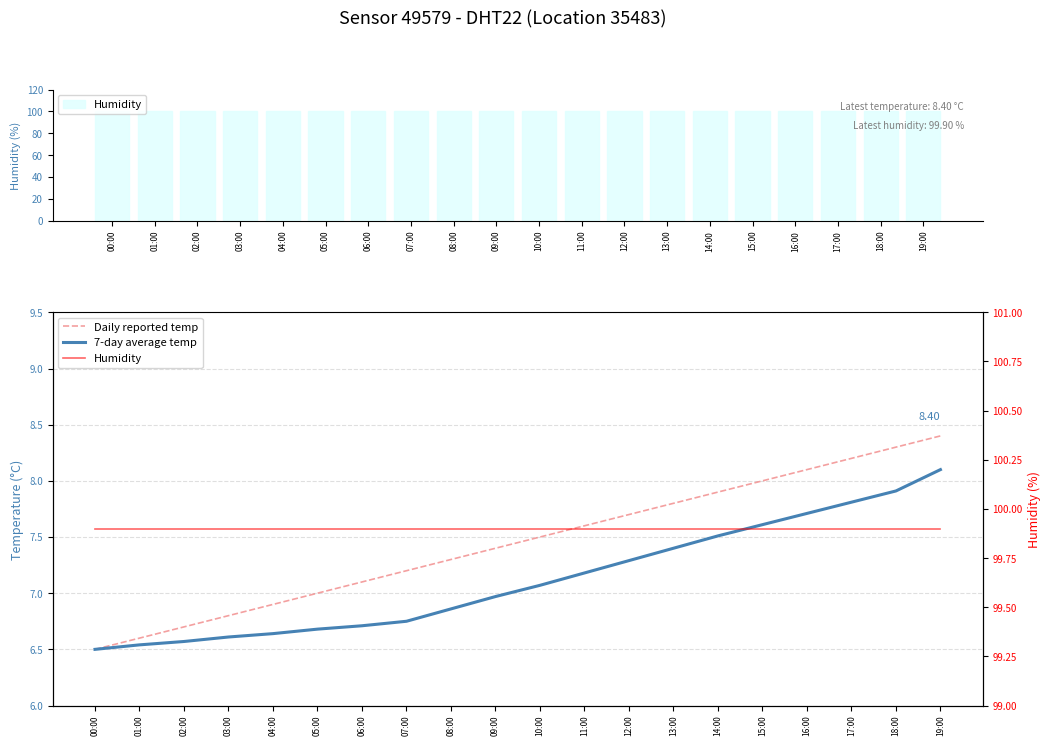

At which label is Humidity closest to 99?

00:00